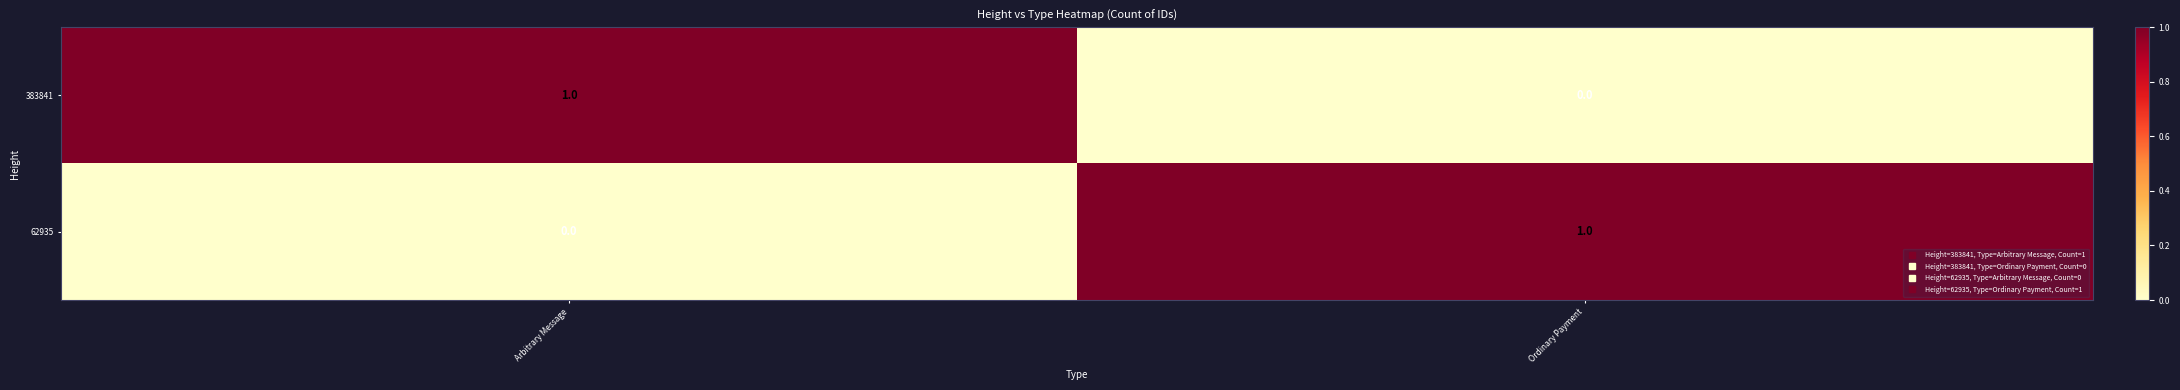

Reading left to right, extract all data points from this chart.

383841: 1	0
62935: 0	1